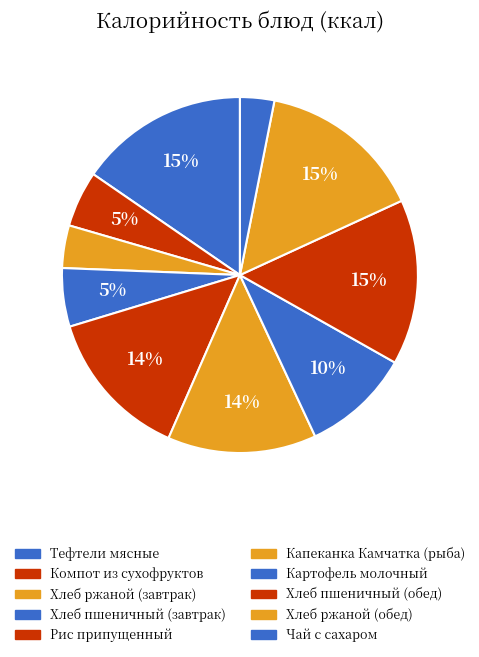

Count the number of slices in the pie.

10